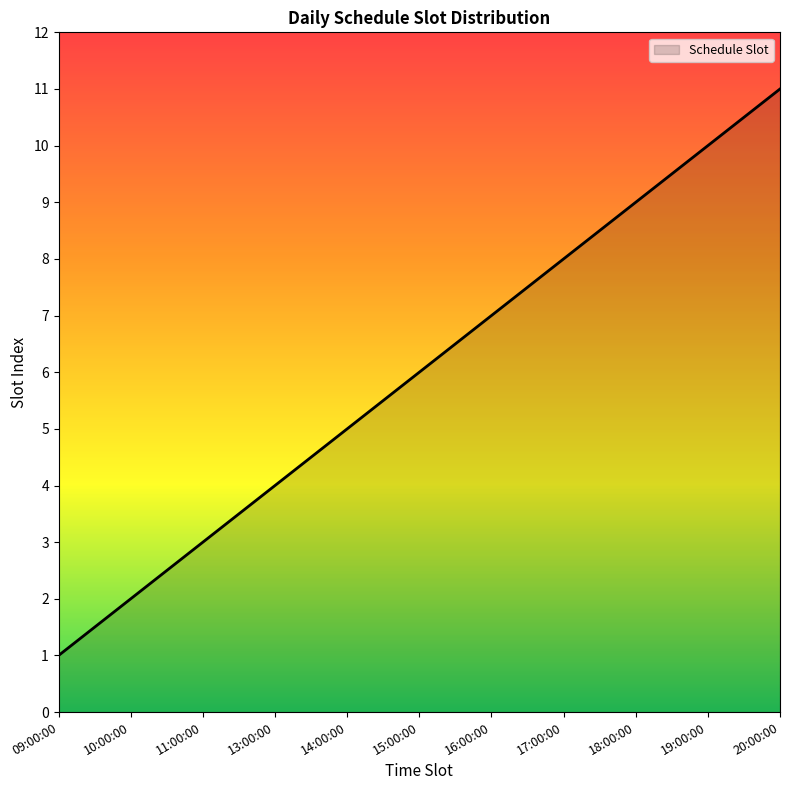

What position from the left is 10:00:00?

2